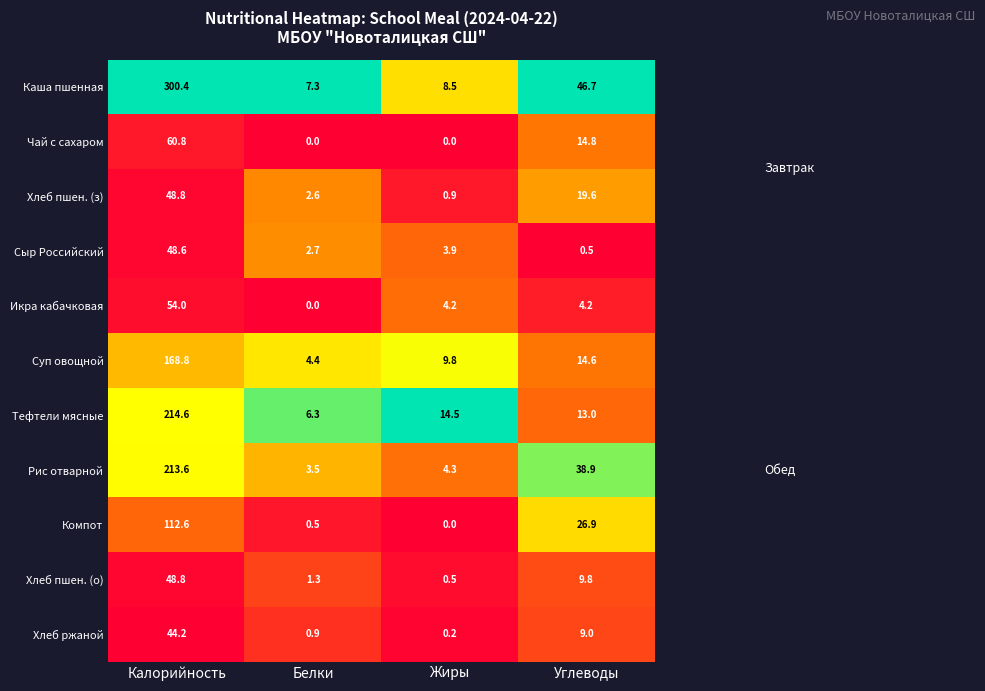

Is it true that Хлеб пшен. (з) equals 0.9 at Жиры?

True